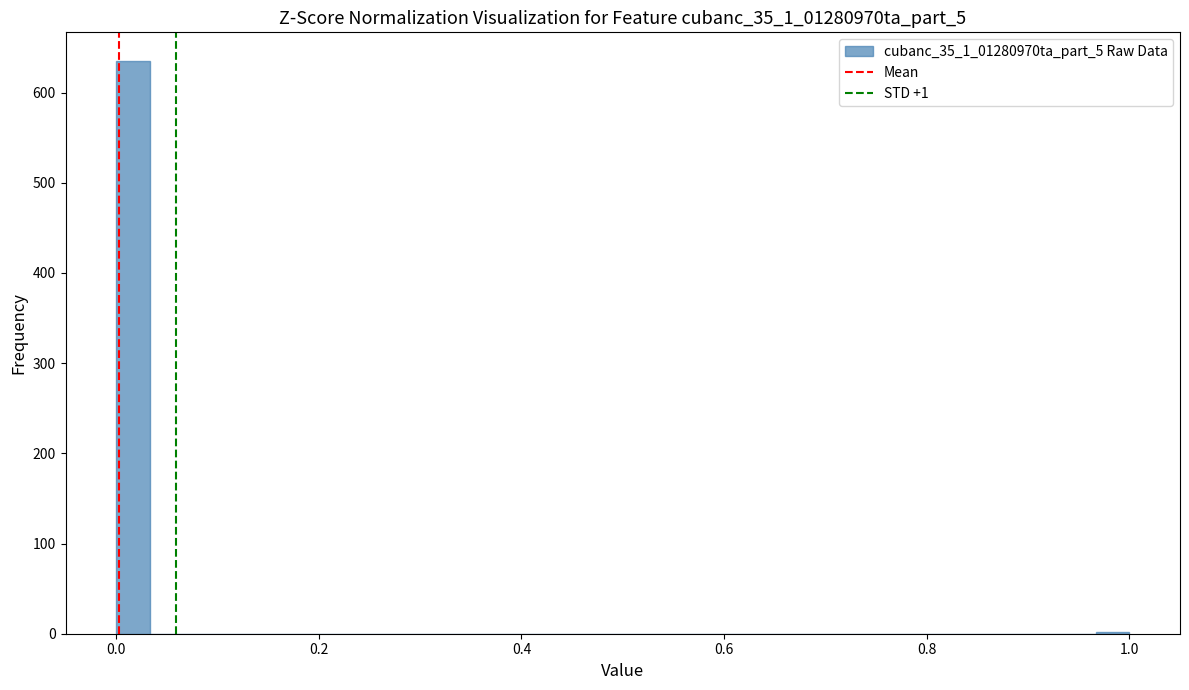

Read against the x-axis, roughly where is the centre of the tallest bar?

0.02